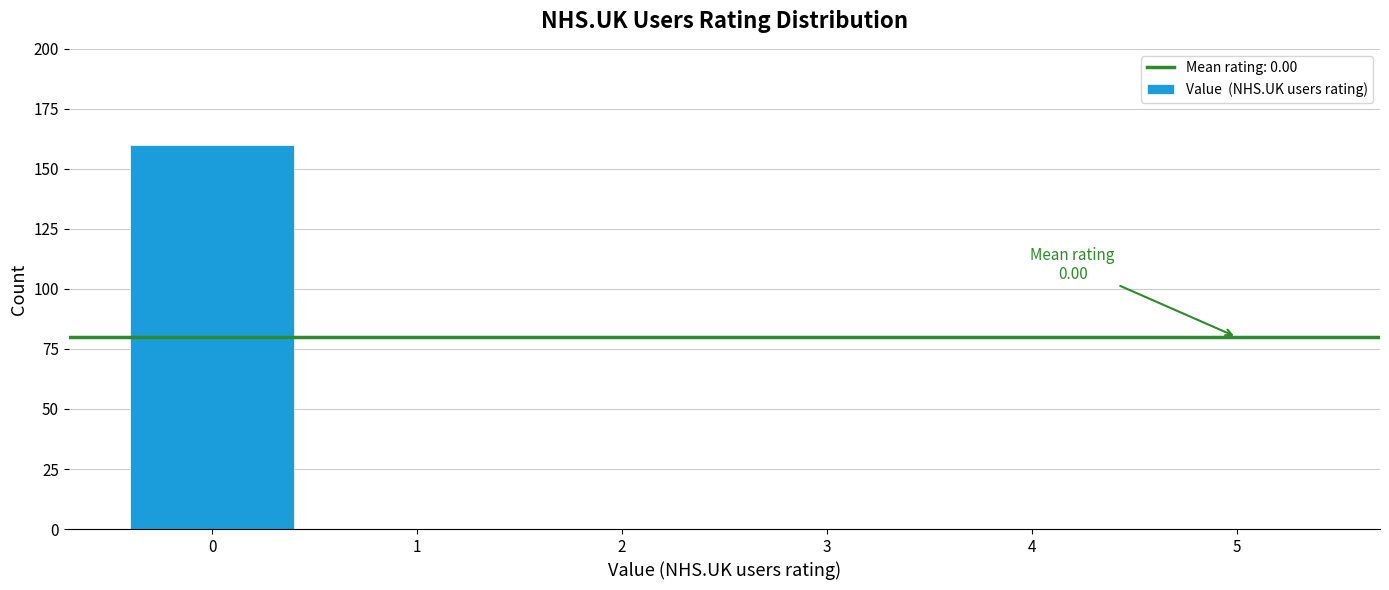

Which range on the x-axis has the tallest bar?

-0.5 to 0.5